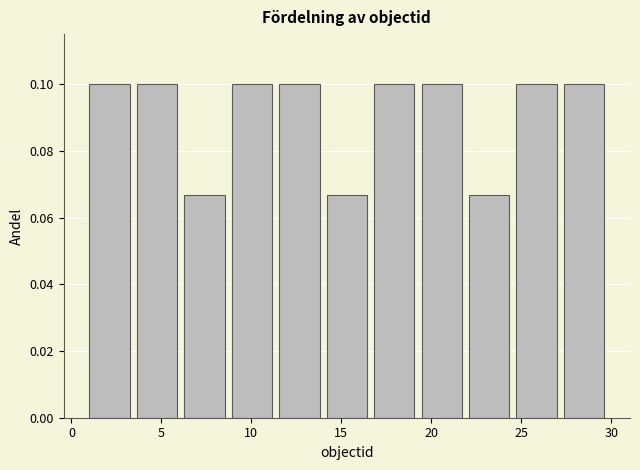

What is the height of the bar covering 14.0 to 17.0 on the x-axis? Neither the bar edges nor the heights are printed on the chart, so give them approximately, as read against the axes.

0.066